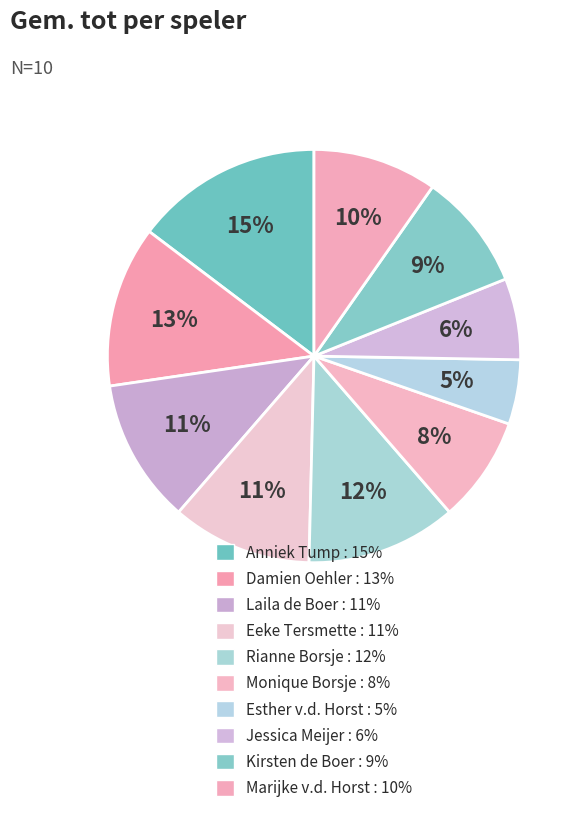

Is there a majority slice in this chart?

No